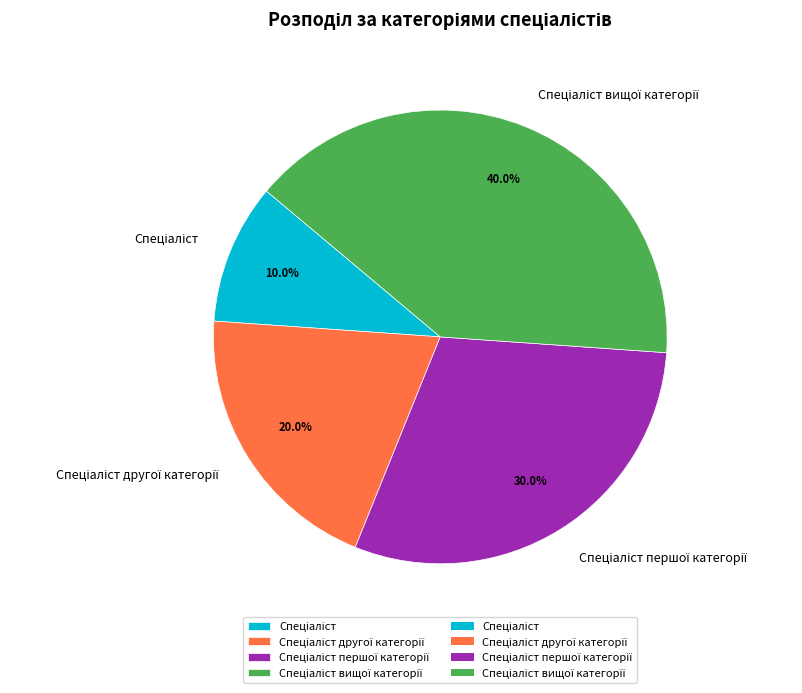

Does any single category account for the majority?

No